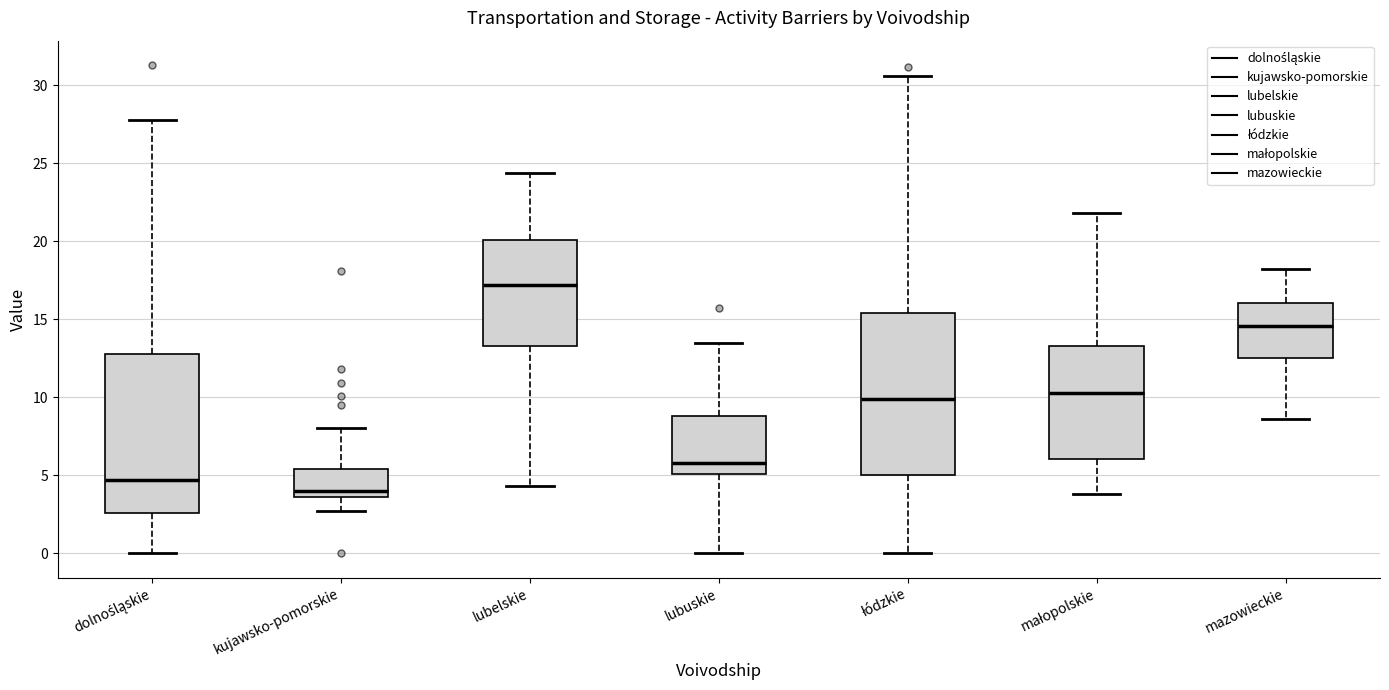

Which box's median line is the lowest?

kujawsko-pomorskie